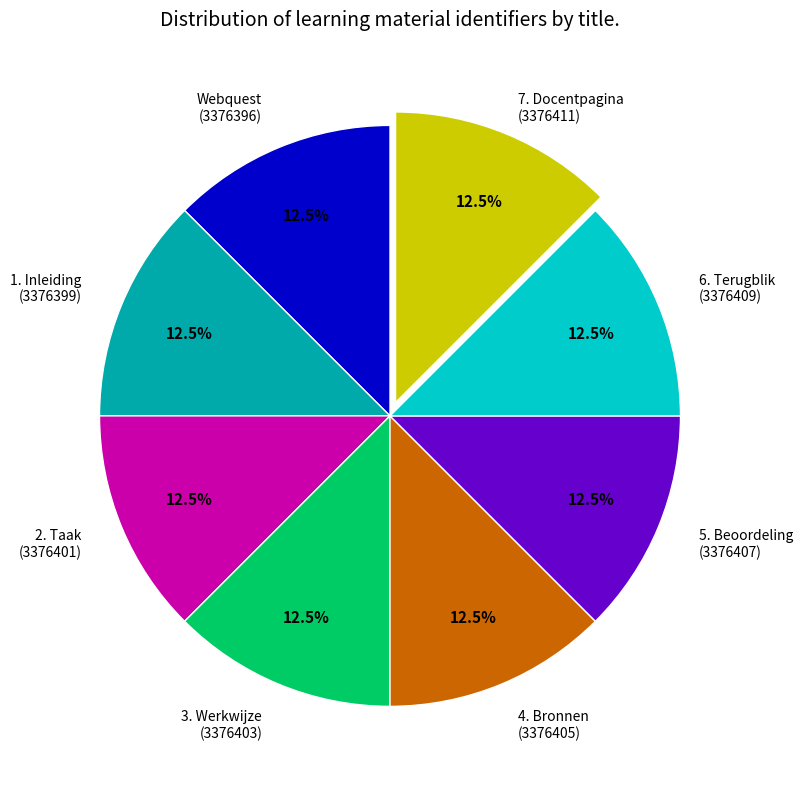

Is there a majority slice in this chart?

No